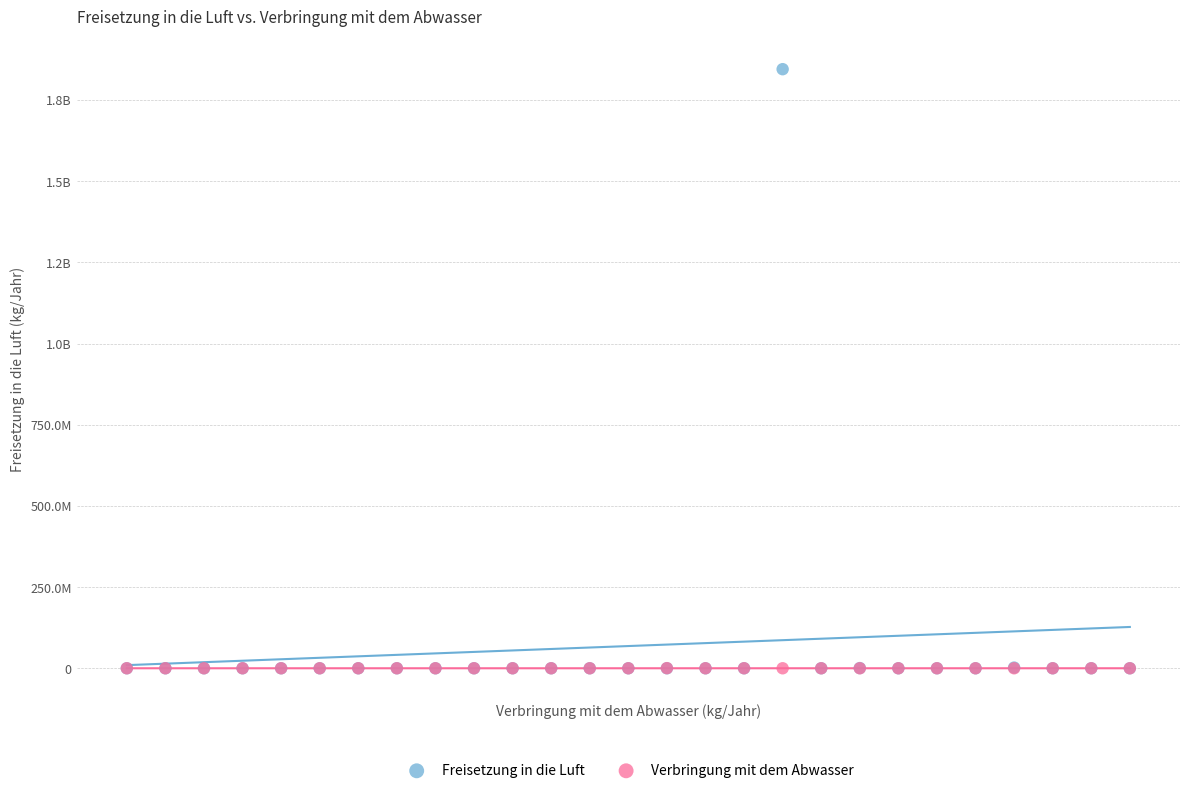

What are all the series names shown in the legend?

Freisetzung in die Luft, Verbringung mit dem Abwasser